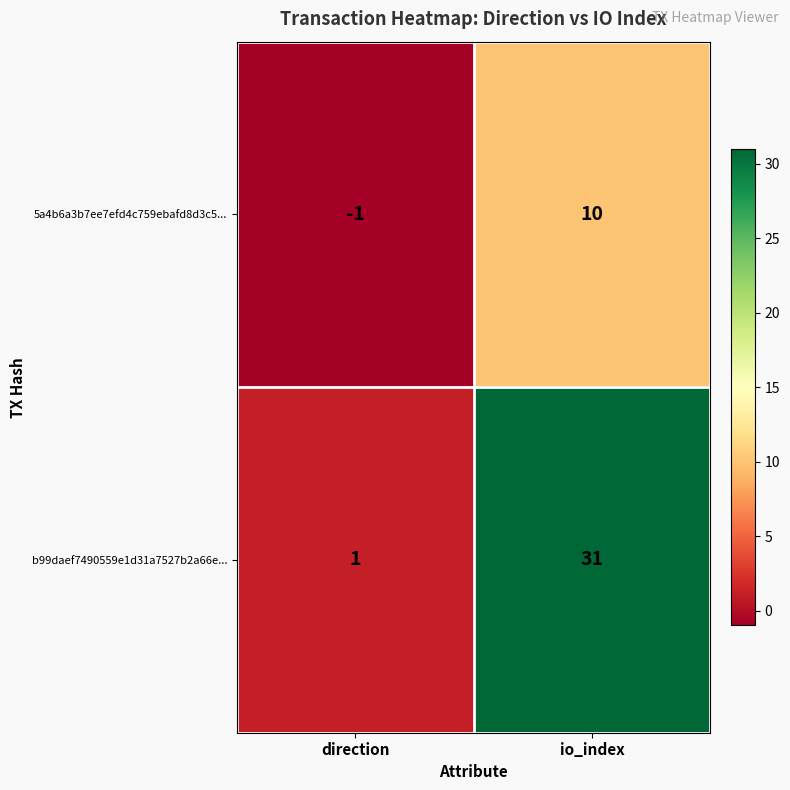

Read the b99daef7490559e1d31a7527b2a66e... value at io_index.

31